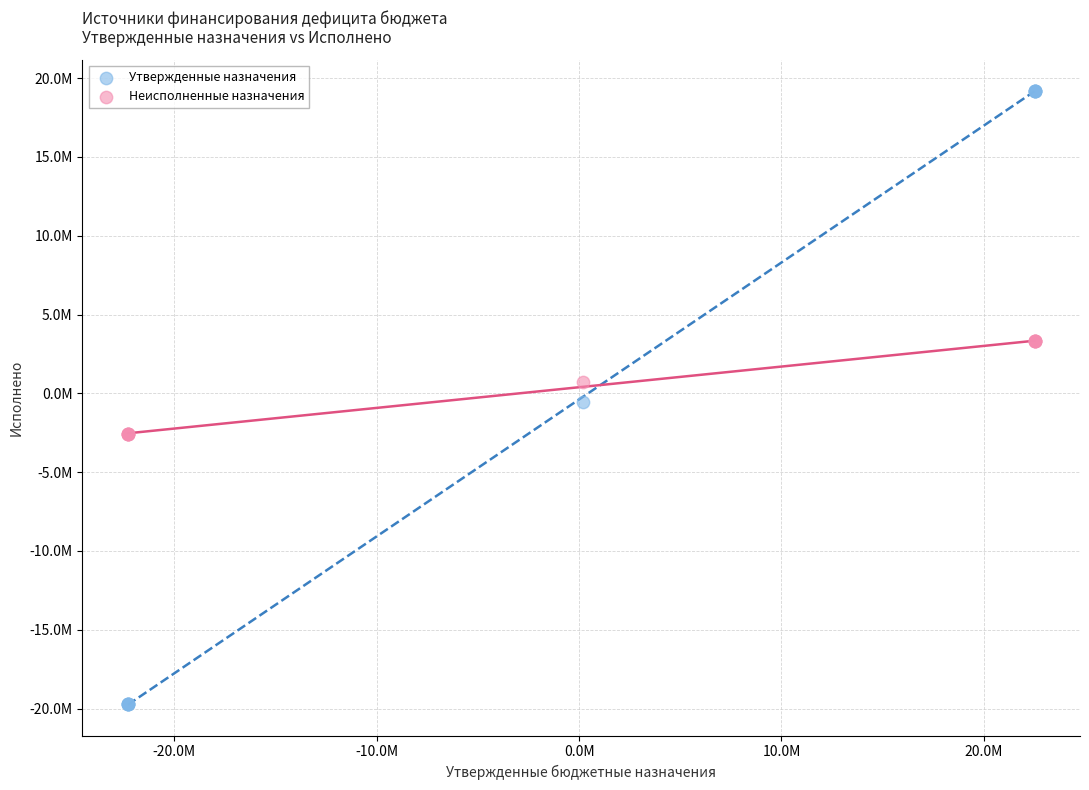

What are all the series names shown in the legend?

Утвержденные назначения, Неисполненные назначения